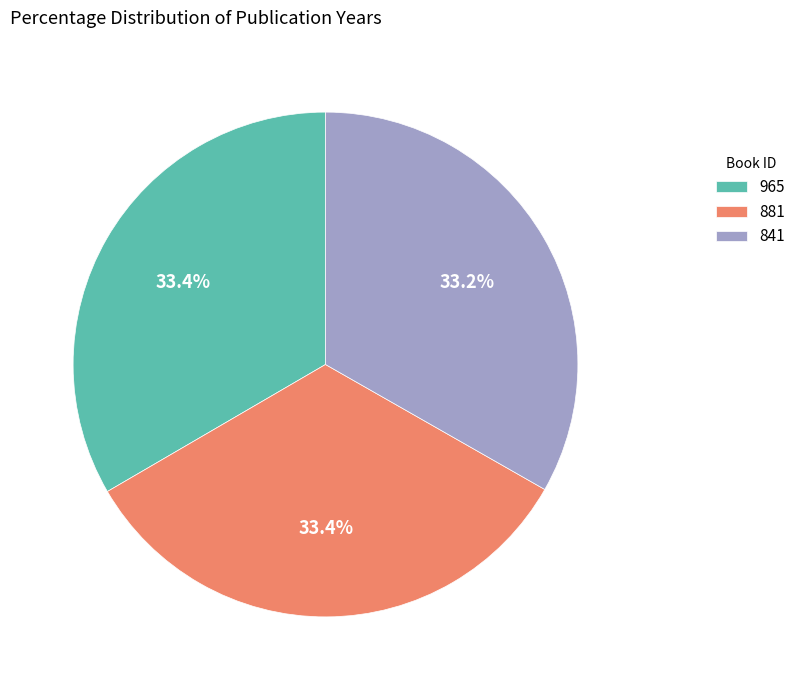

What percentage do 841 and 965 together represent?

66.6%